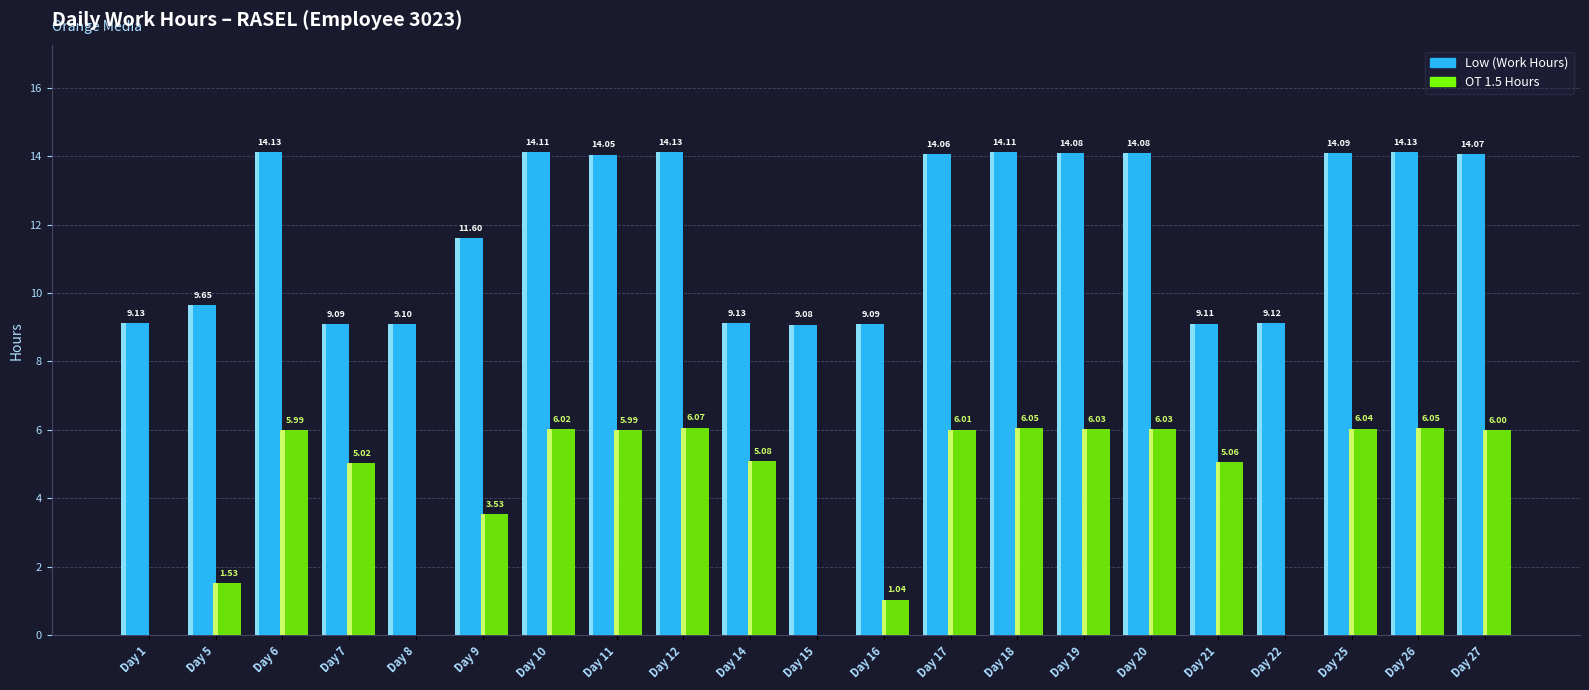

What is the sum of the Low (Work Hours) values at Day 9 and Day 11?

25.6